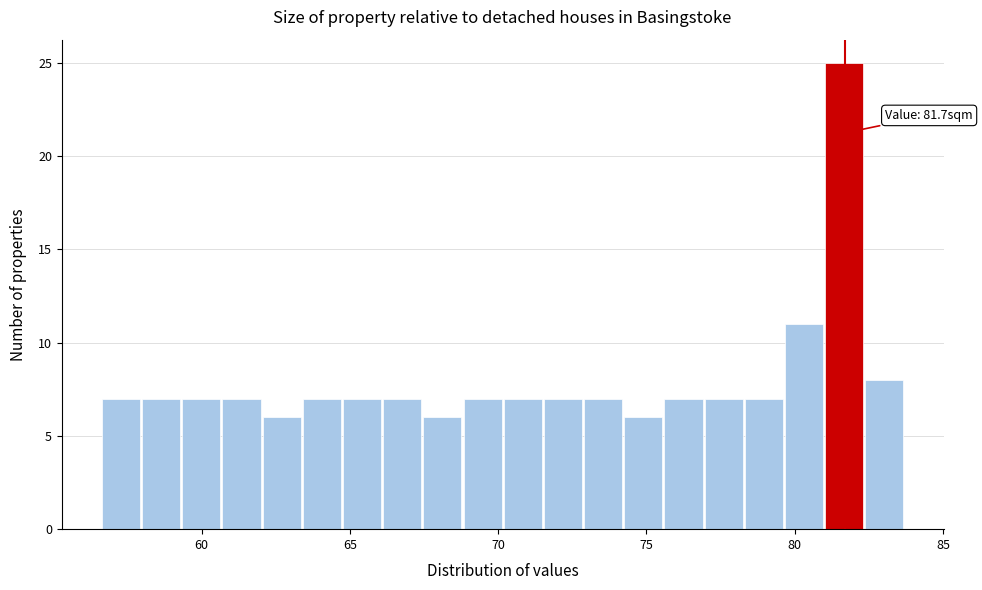

Read against the x-axis, roughly where is the centre of the tallest bar?

81.5